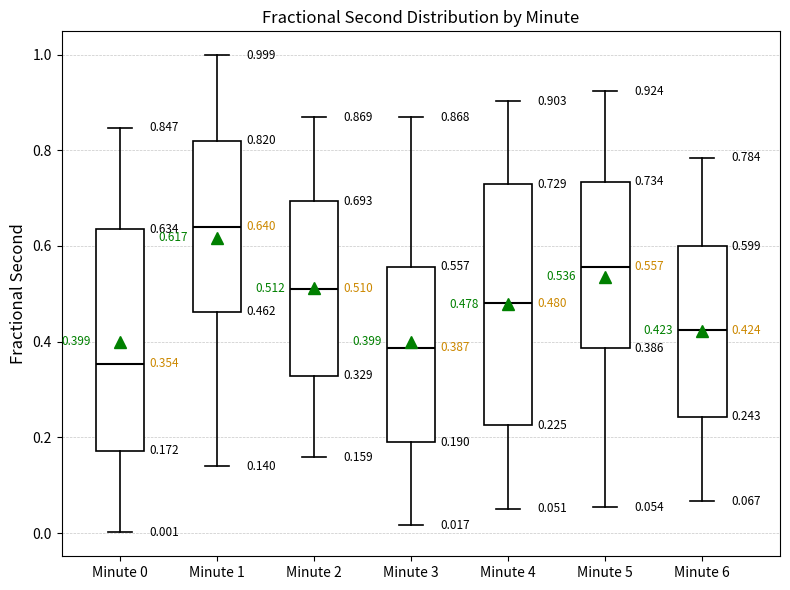

Comparing the boxes themselves (not the whiskers), which one is the tallest?

Minute 4